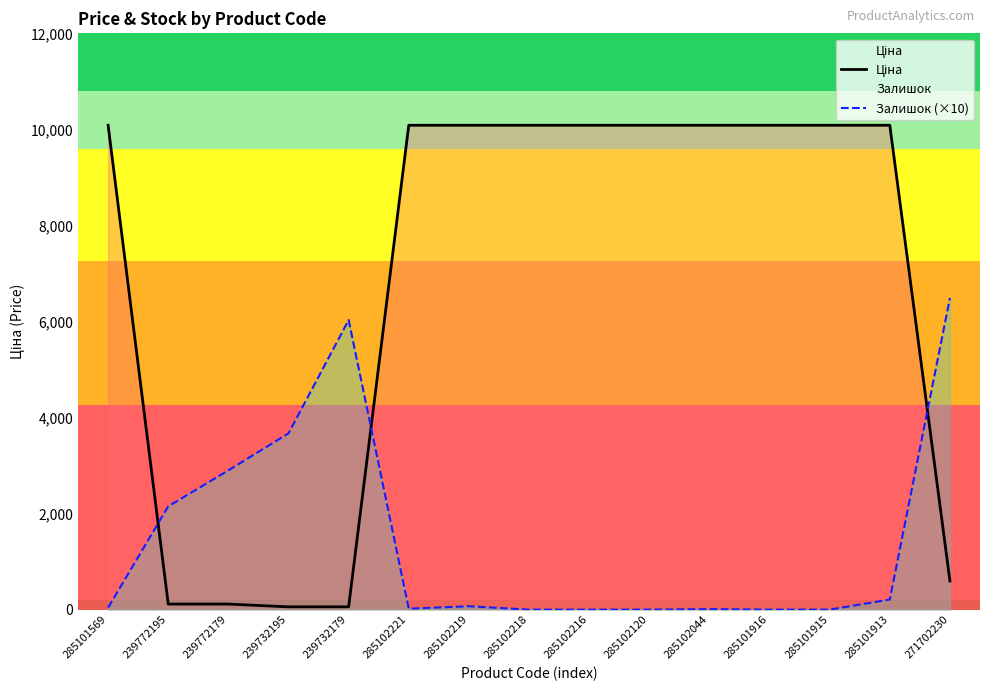

After their last crossing, which series has the higher values: Ціна or Залишок (×10)?

Залишок (×10)